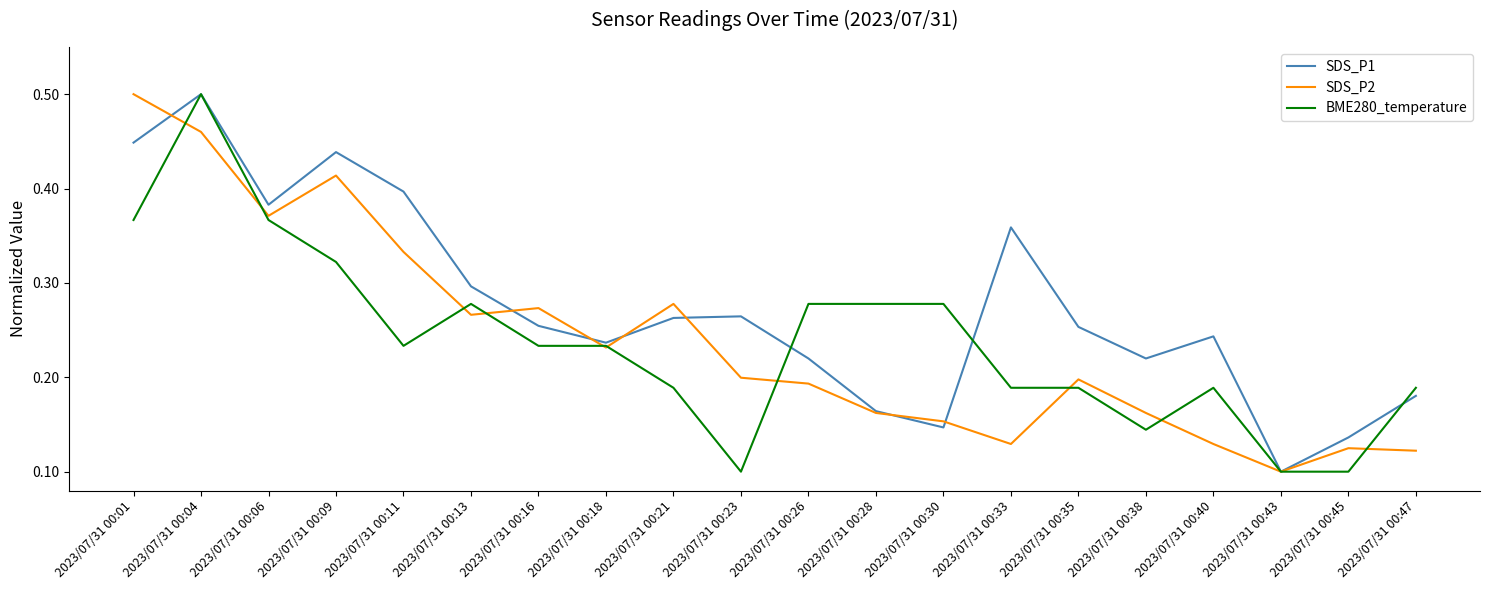

The SDS_P1 series shows 0.4 at 2023/07/31 00:35. True or false?

False